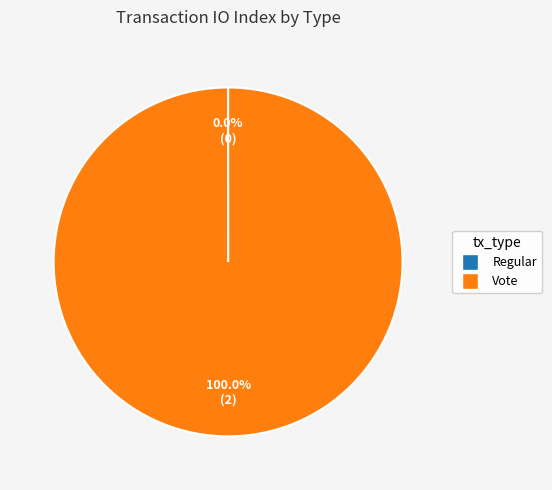

To the nearest percent, what is the average slice percentage?

50%